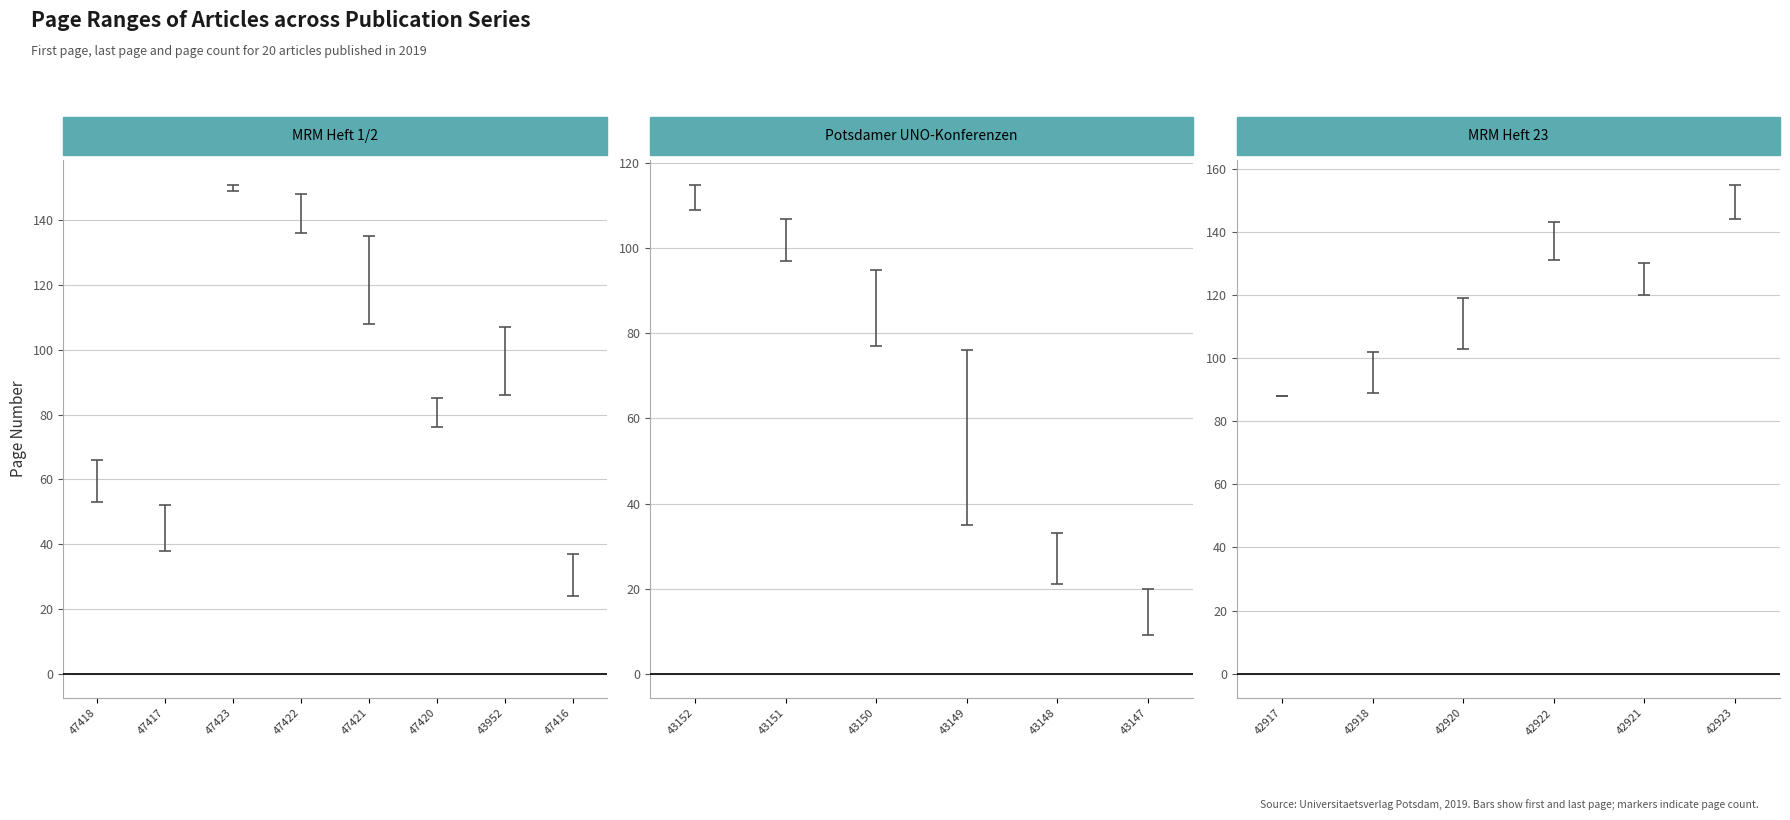

What is the sum of the Quelle:Letzte Seite values at OPUS4-47422 and OPUS4-47420?

233